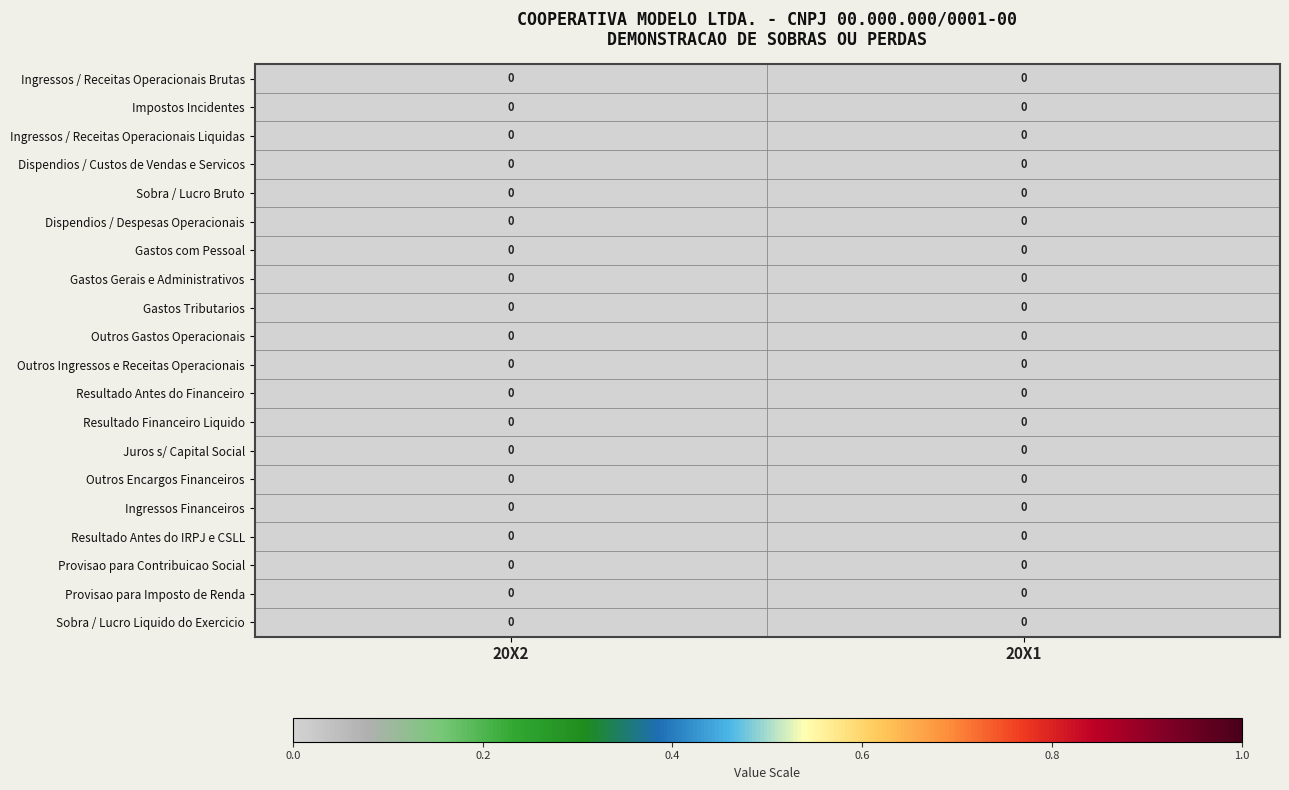

Is it true that Ingressos / Receitas Operacionais Brutas equals 0.0 at 20X1?

True